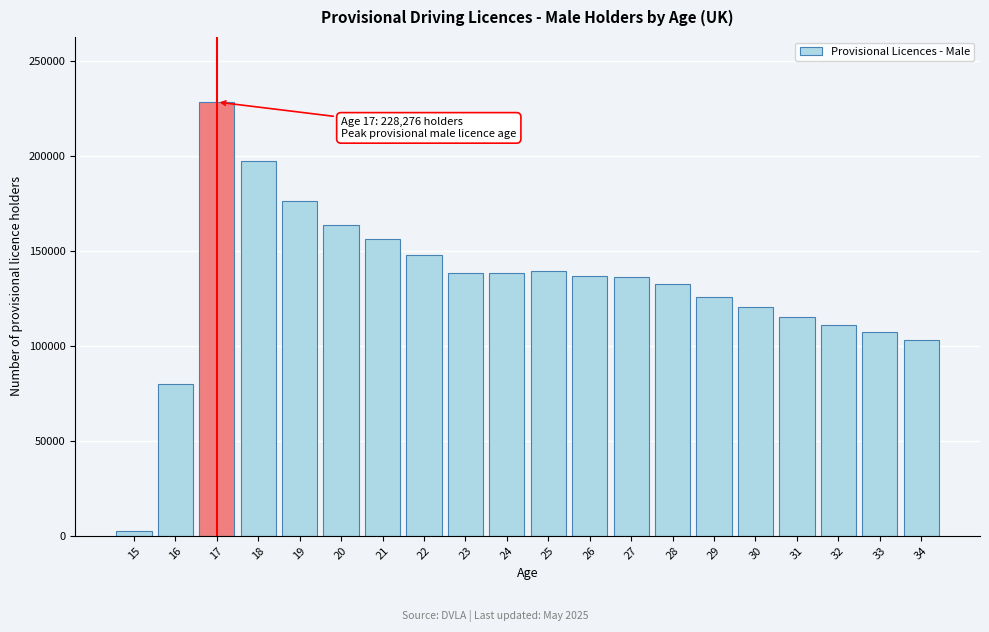

Approximately how many times larger is the value at 29 compared to 34?

1.2